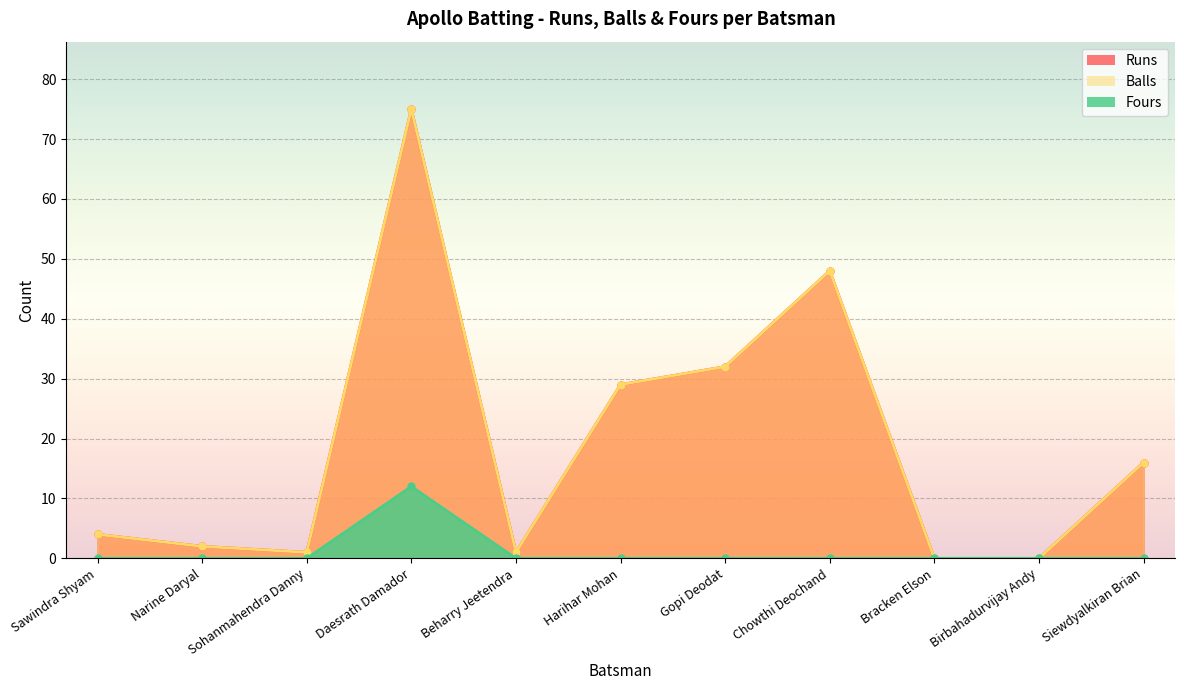

What is the highest value of the Balls series?

75